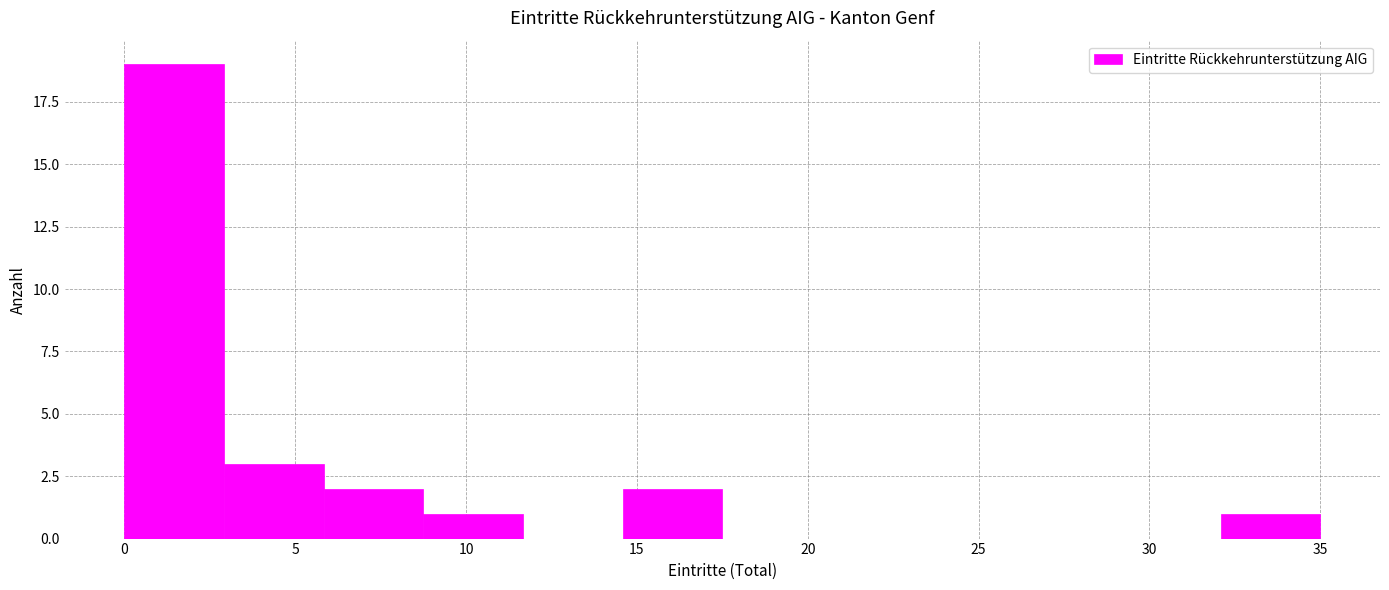

Over which range of the x-axis is the bar tallest?

0.0 to 3.0